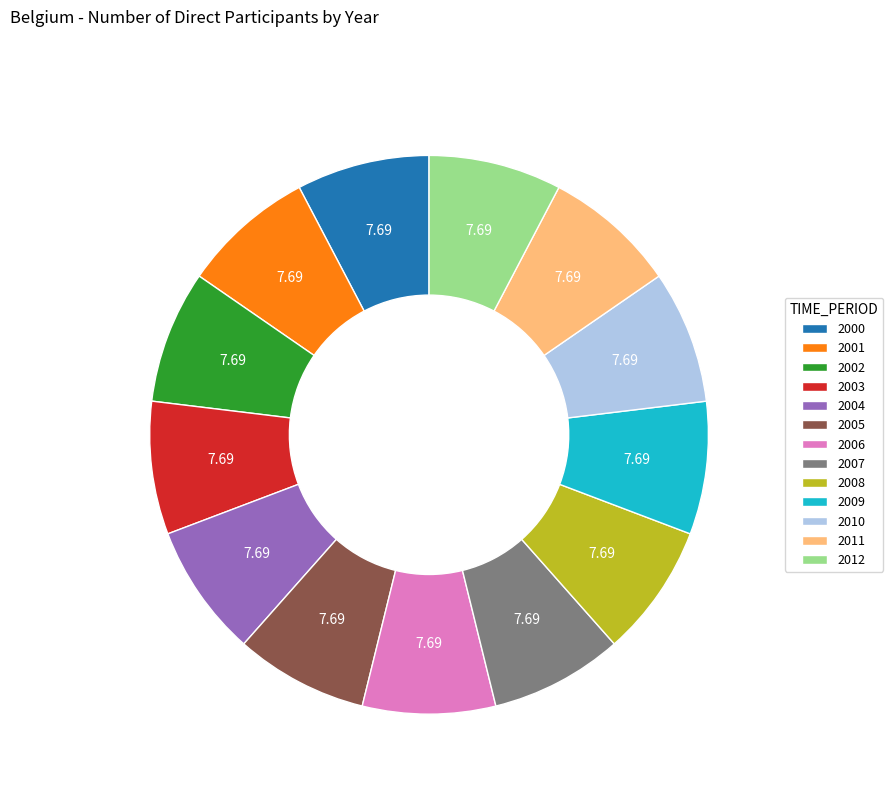

Do 2009 and 2000 together represent more than half of the pie?

No